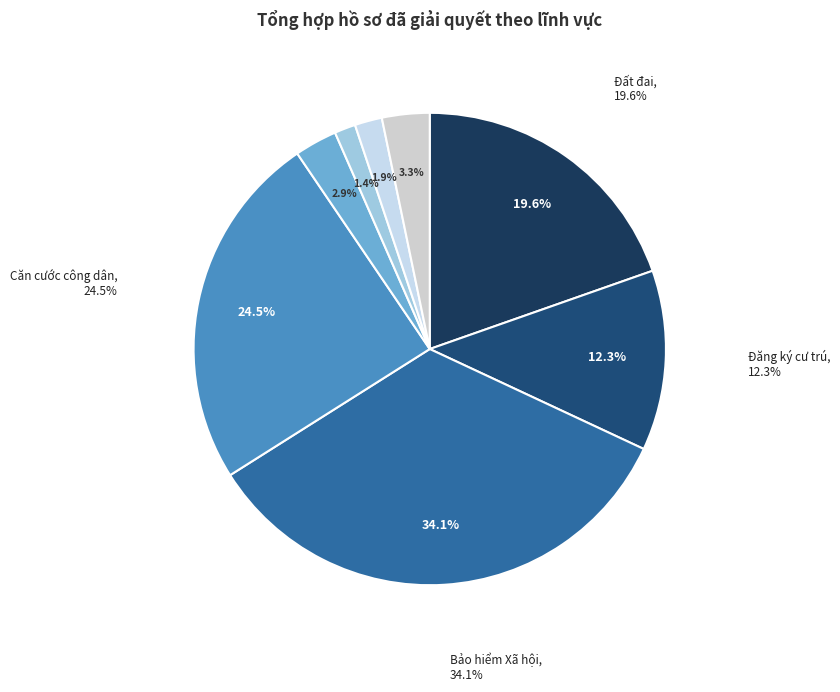

What percentage is the Lĩnh vực Đăng ký cư trú slice, to the nearest percent?

12%